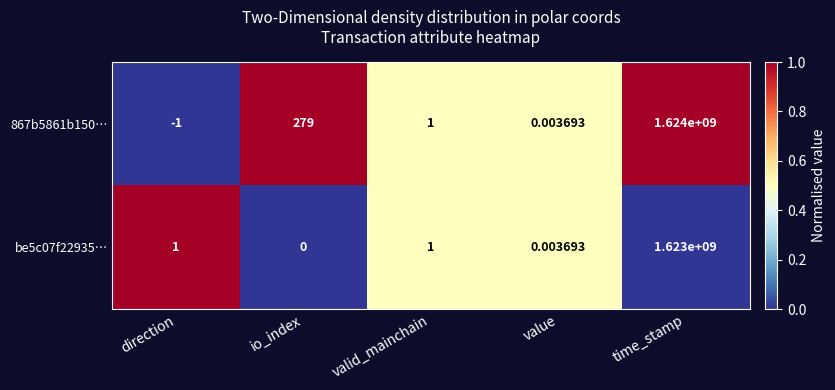

At which label does 867b5861b150… first exceed 1?

io_index